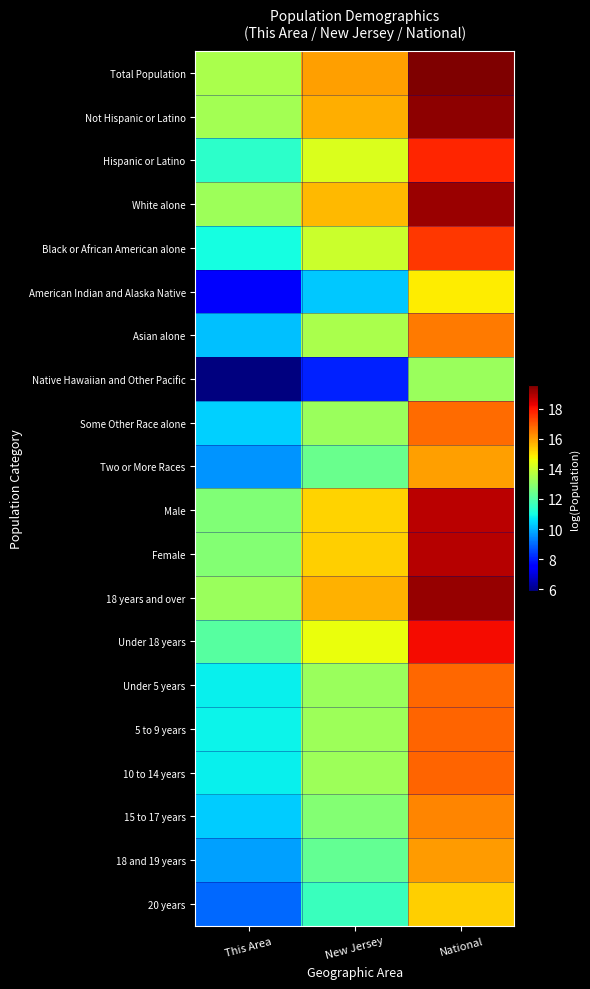

List the series in order of their peak value, lowest first.

Native Hawaiian and Other Pacific, American Indian and Alaska Native, 20 years, Two or More Races, 18 and 19 years, 15 to 17 years, Asian alone, Some Other Race alone, Under 5 years, 5 to 9 years, 10 to 14 years, Black or African American alone, Hispanic or Latino, Under 18 years, Male, Female, White alone, 18 years and over, Not Hispanic or Latino, Total Population